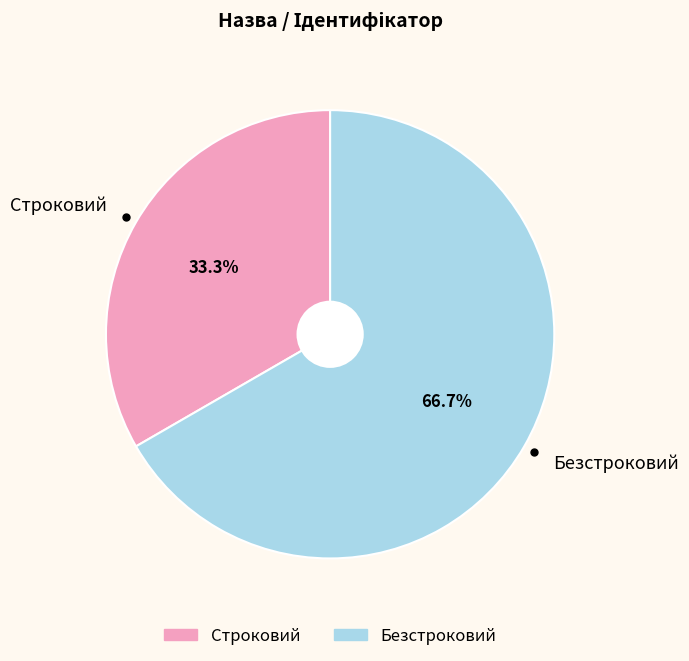

Count the number of slices in the pie.

2